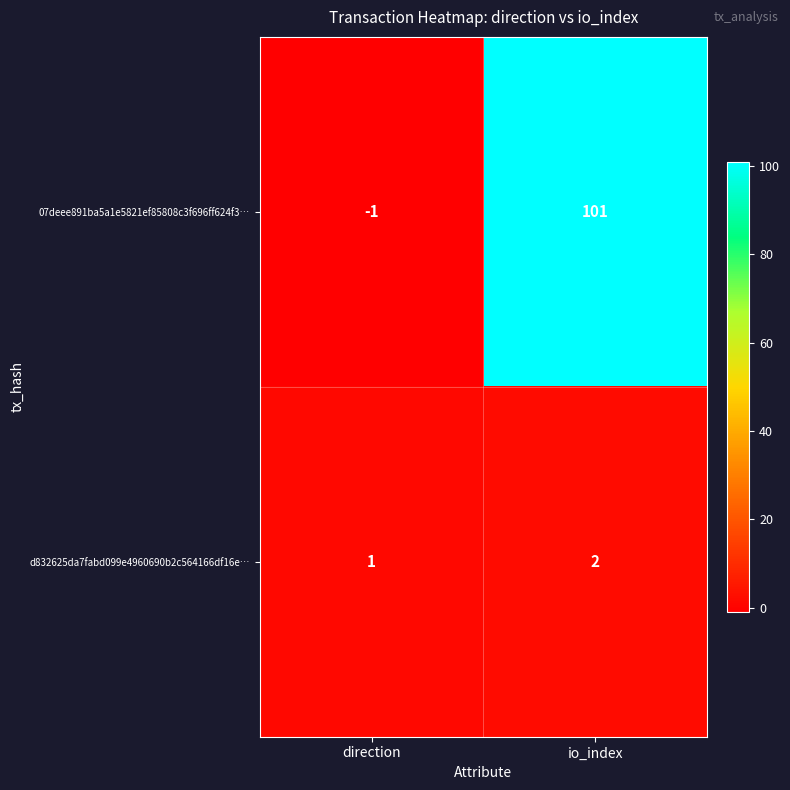

At how many categories does at least one series exceed 99?

1